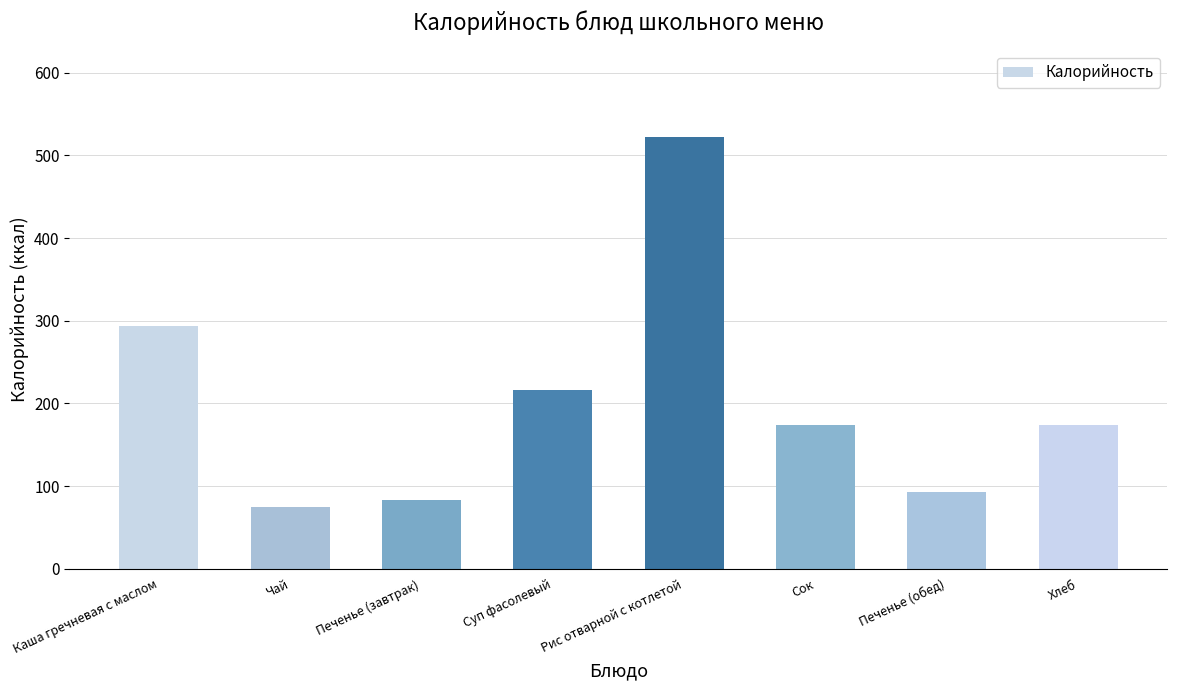

The chart shows a value of 74.9 at Чай. True or false?

True